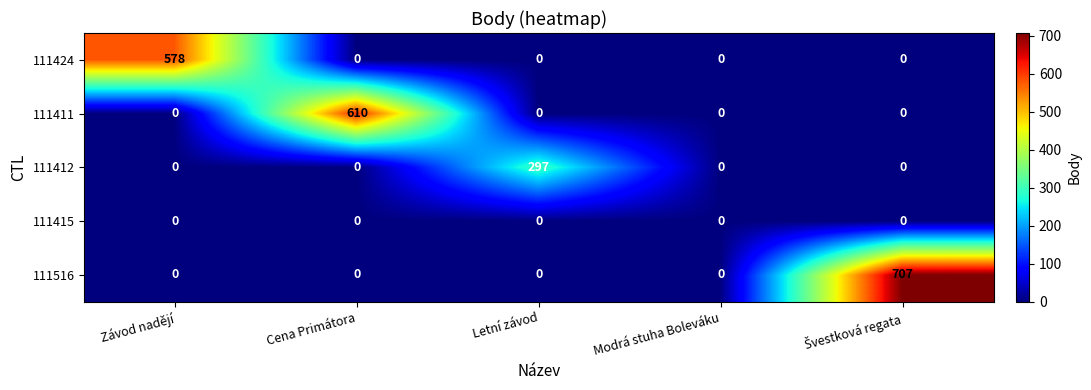

What is the average value of the 111424 series?

116